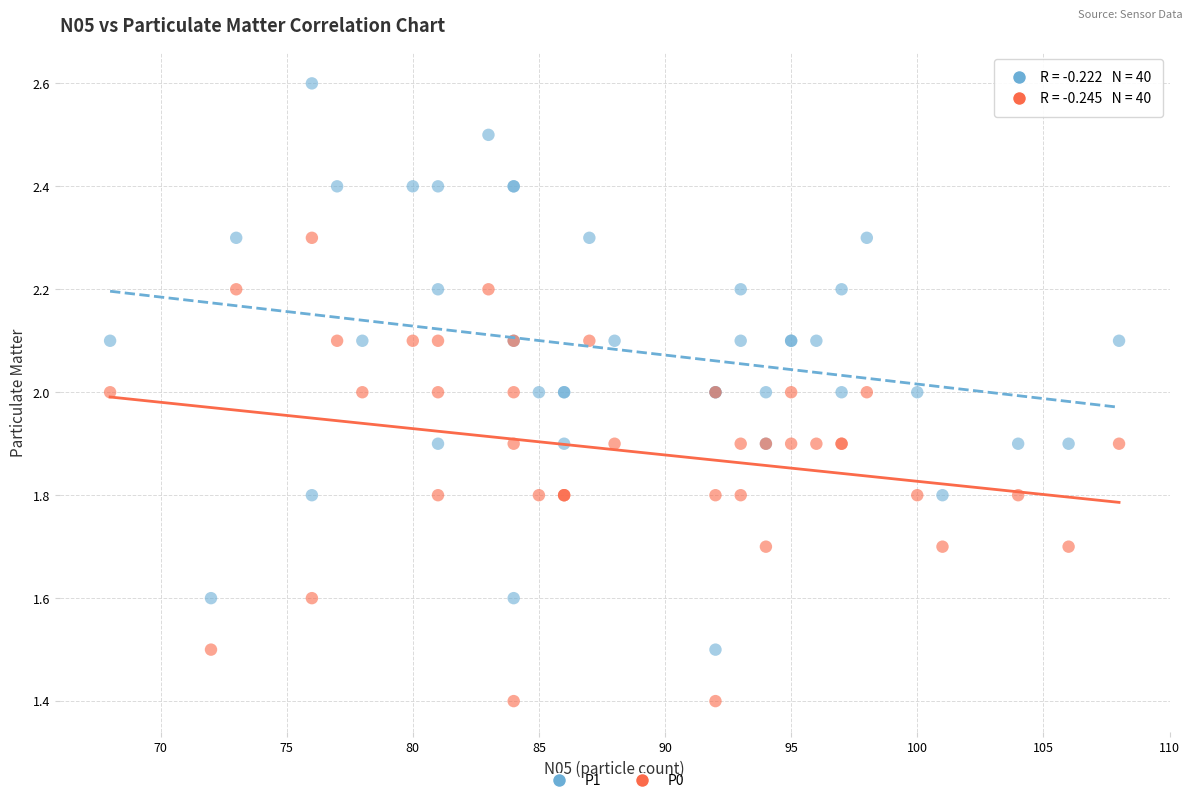

Which series contains the lowest Y value?

P0